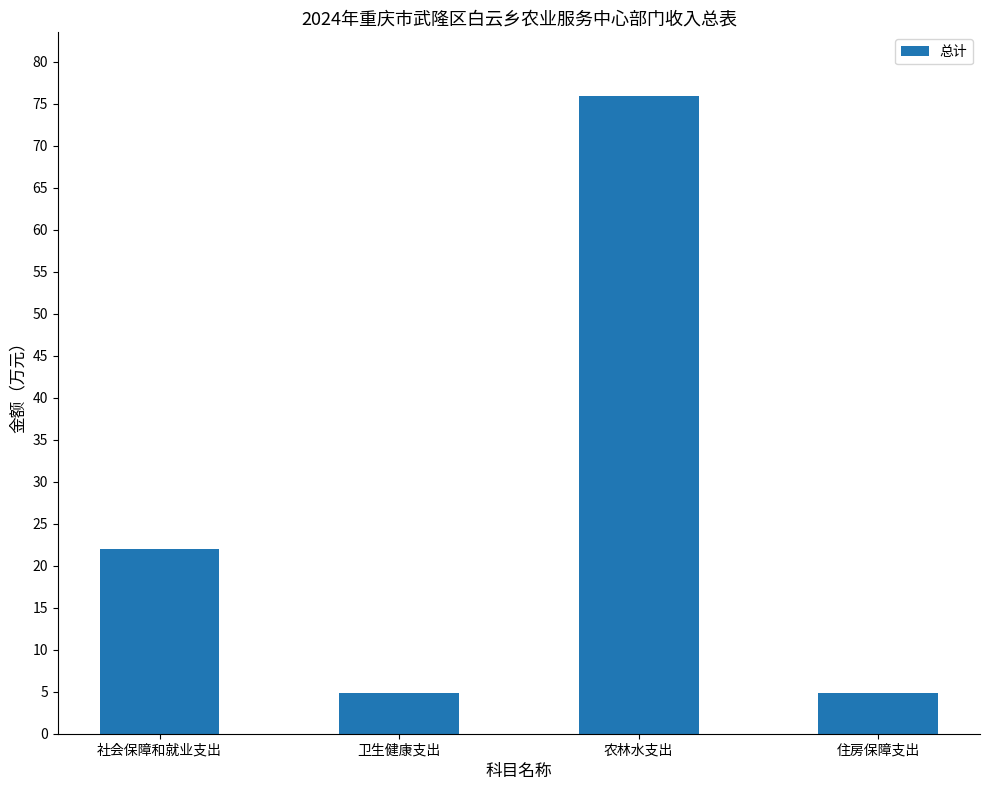

Which has a higher value, 社会保障和就业支出 or 农林水支出?

农林水支出